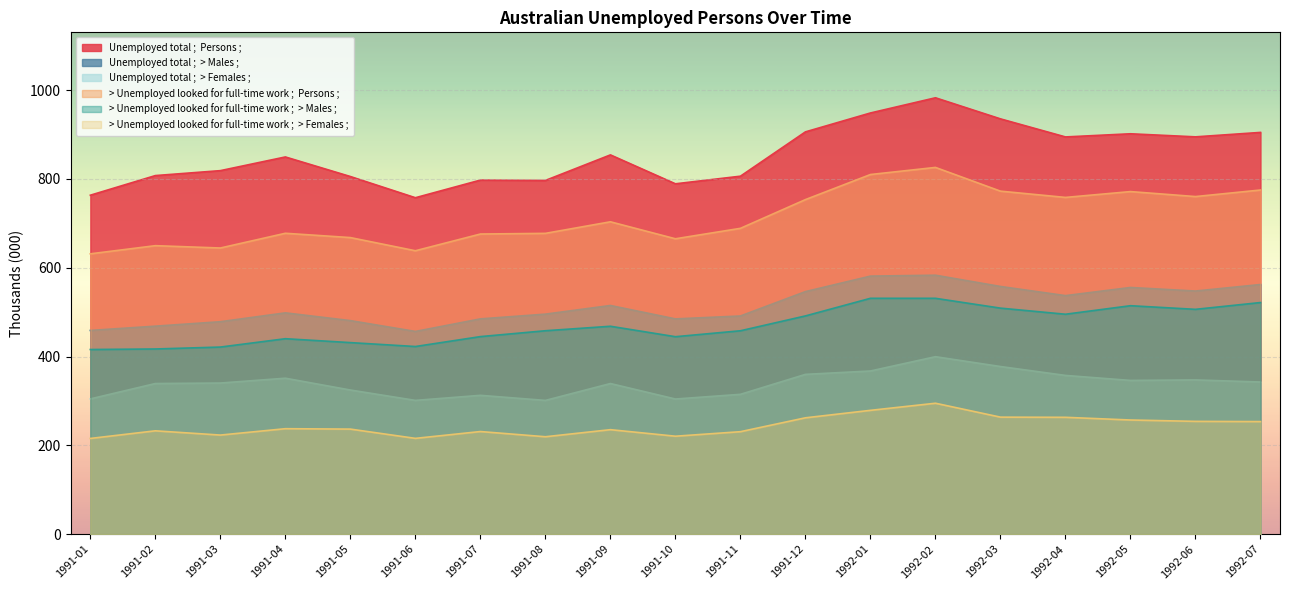

True or false: > Unemployed looked for full-time work ;  > Females ; and > Unemployed looked for full-time work ;  > Males ; cross at least once.

False